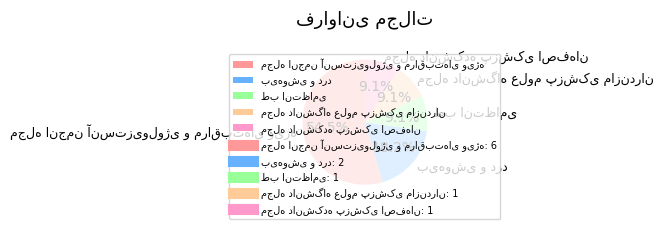

Is there any slice that represents more than half of the pie?

Yes